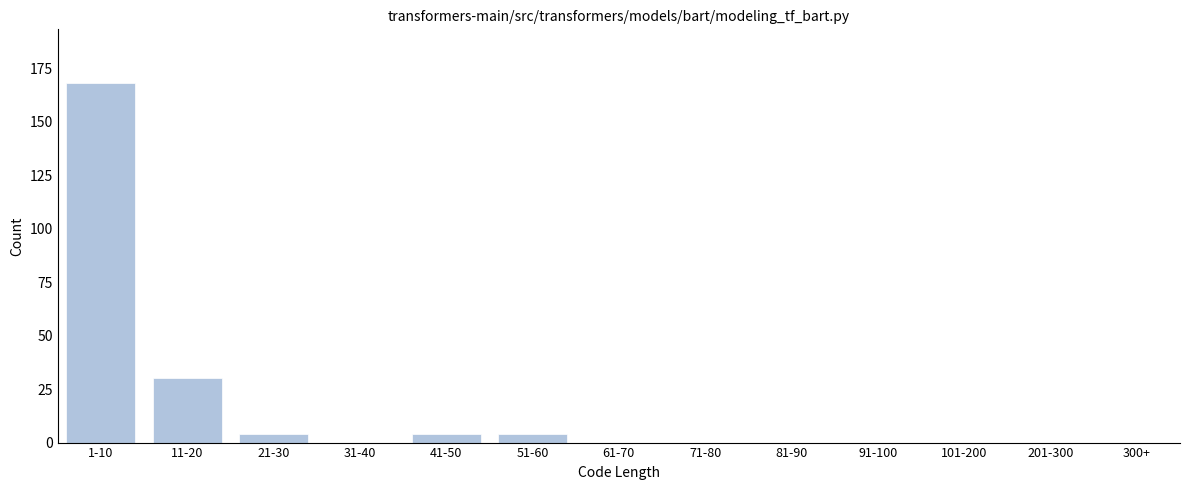

Reading left to right, list all the values displayed in this chart.

1-10=168	11-20=30	21-30=4	31-40=0	41-50=4	51-60=4	61-70=0	71-80=0	81-90=0	91-100=0	101-200=0	201-300=0	300+=0